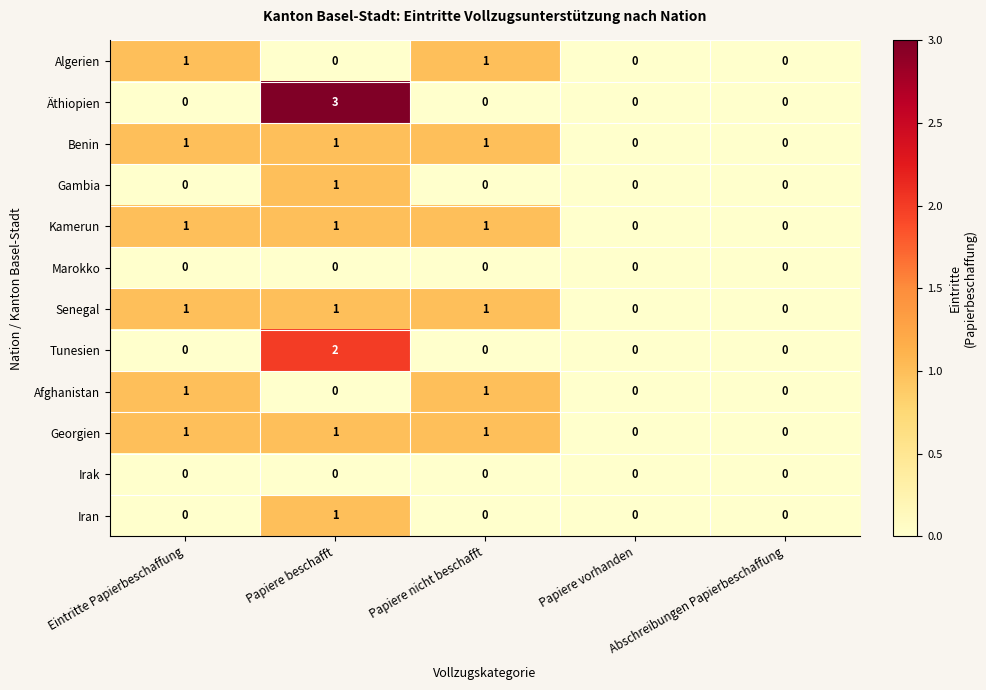

What is the total value across all series at Eintritte Papierbeschaffung?

6